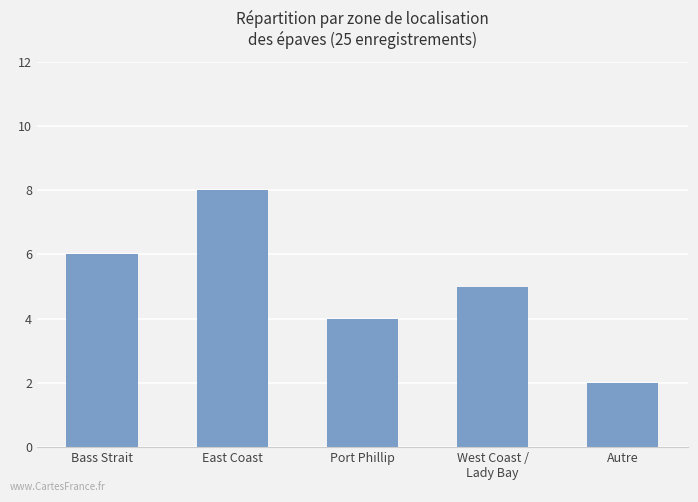

What is the difference between the second highest and second lowest values?

2